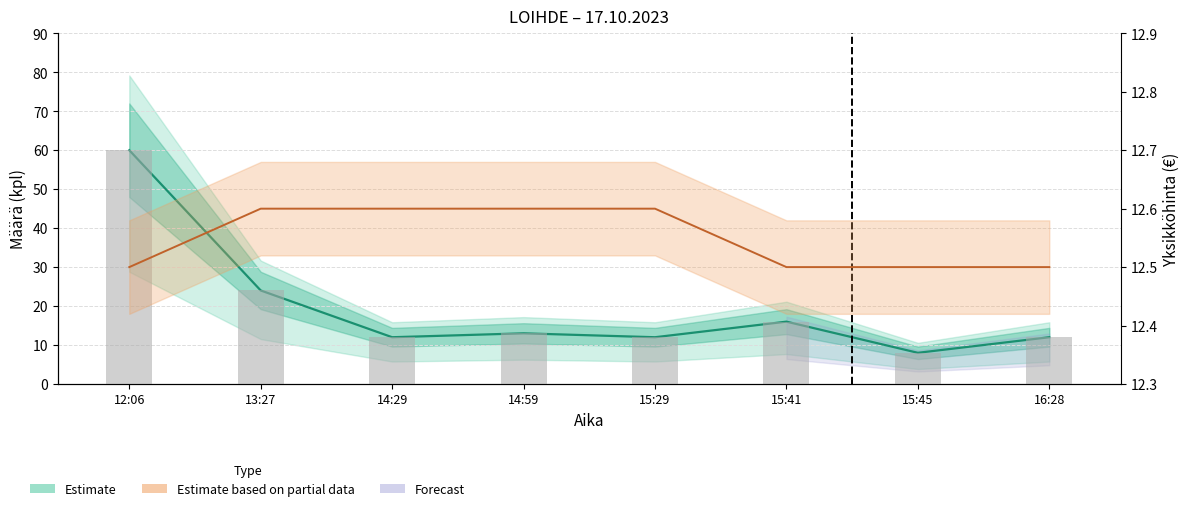

How many values are below 13?

4